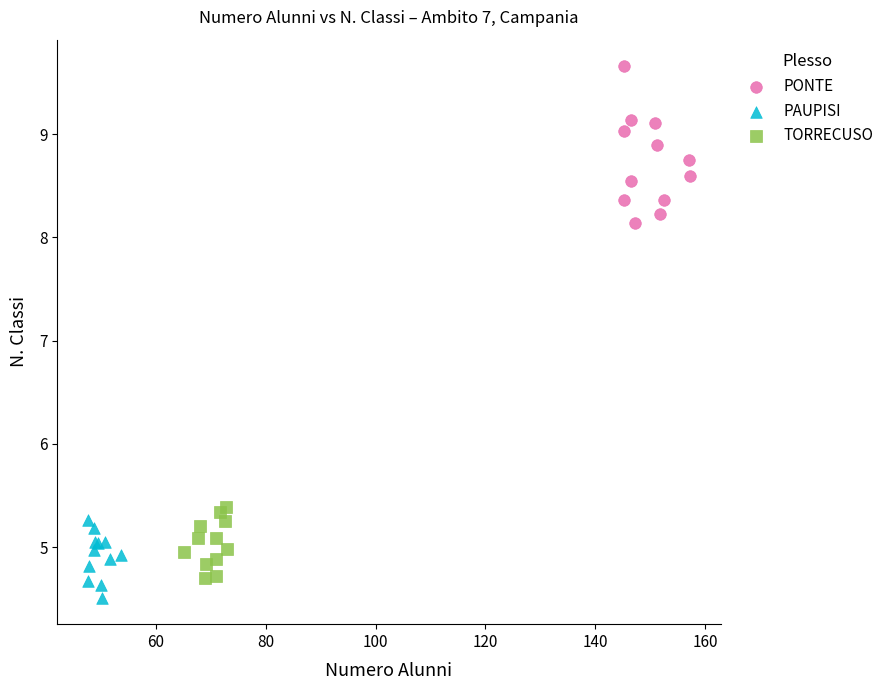

Which series has the largest Y range (max minus min)?

PONTE